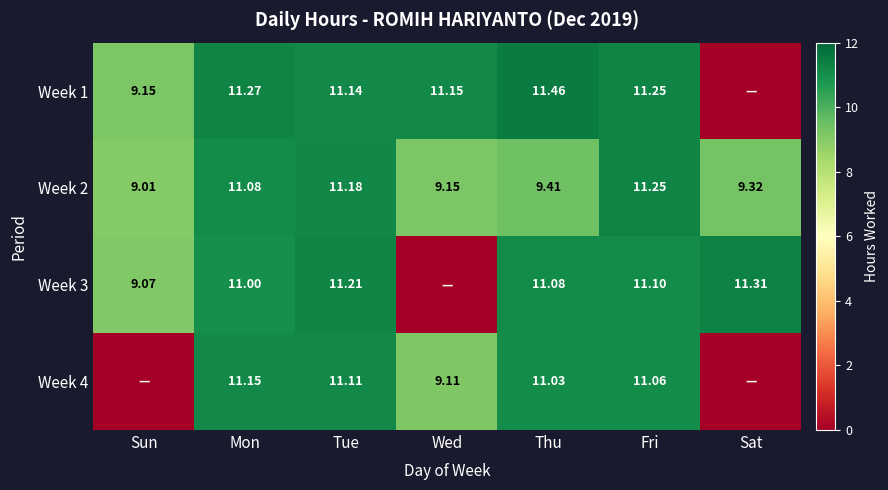

Rank the categories by Week 2 value from lowest to highest.

Sun, Wed, Sat, Thu, Mon, Tue, Fri